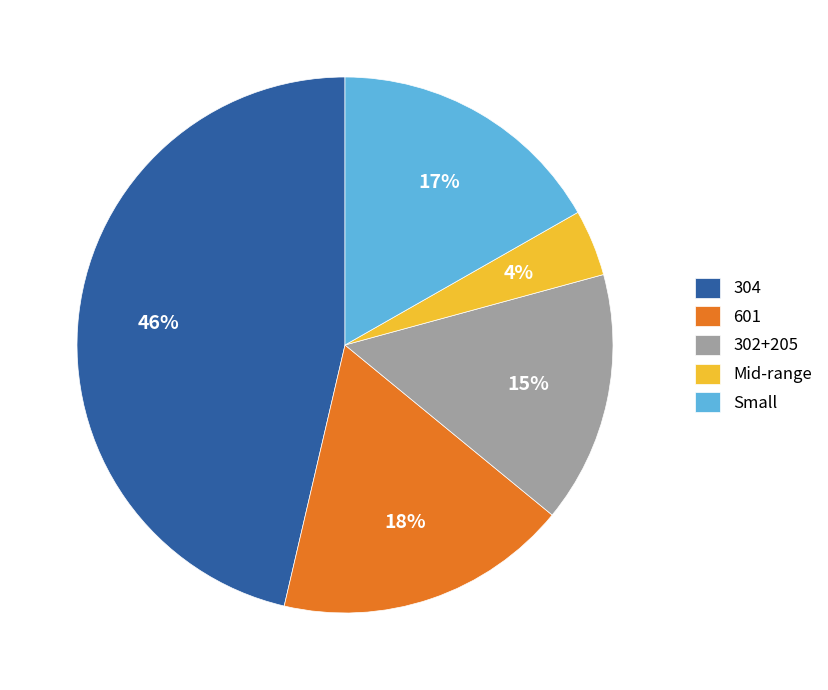

Between Mid-range and 302+205, which is larger?

302+205